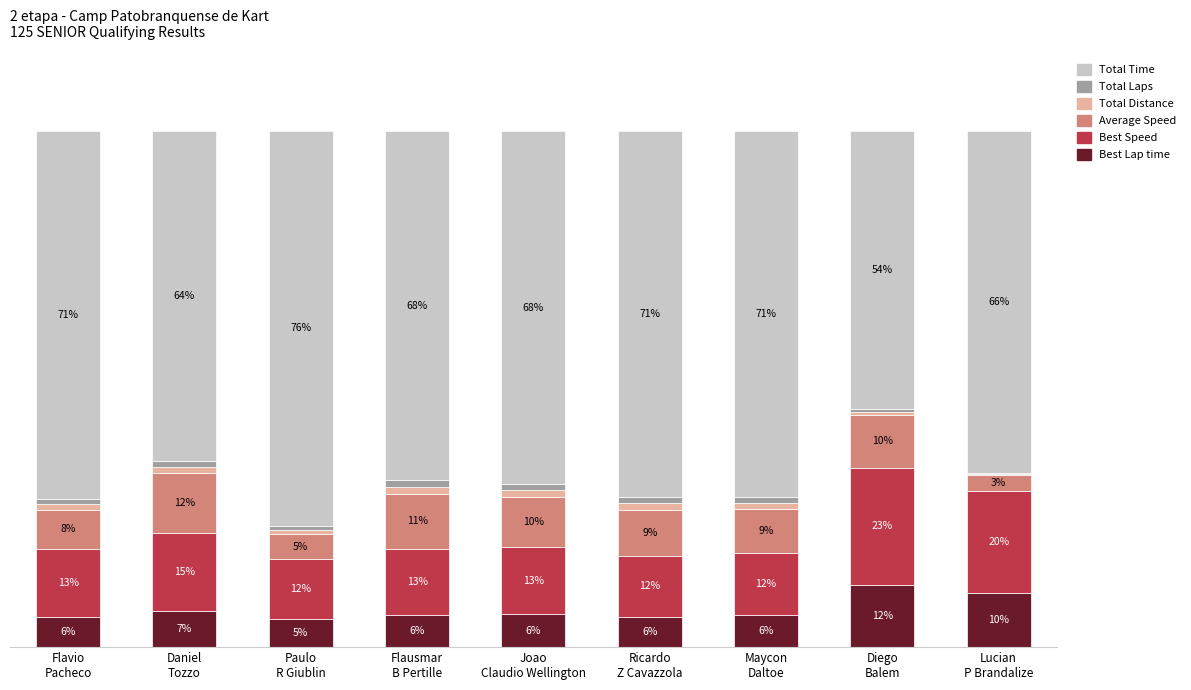

At which category is the sum across all series the highest?

Flausmar
B Pertille